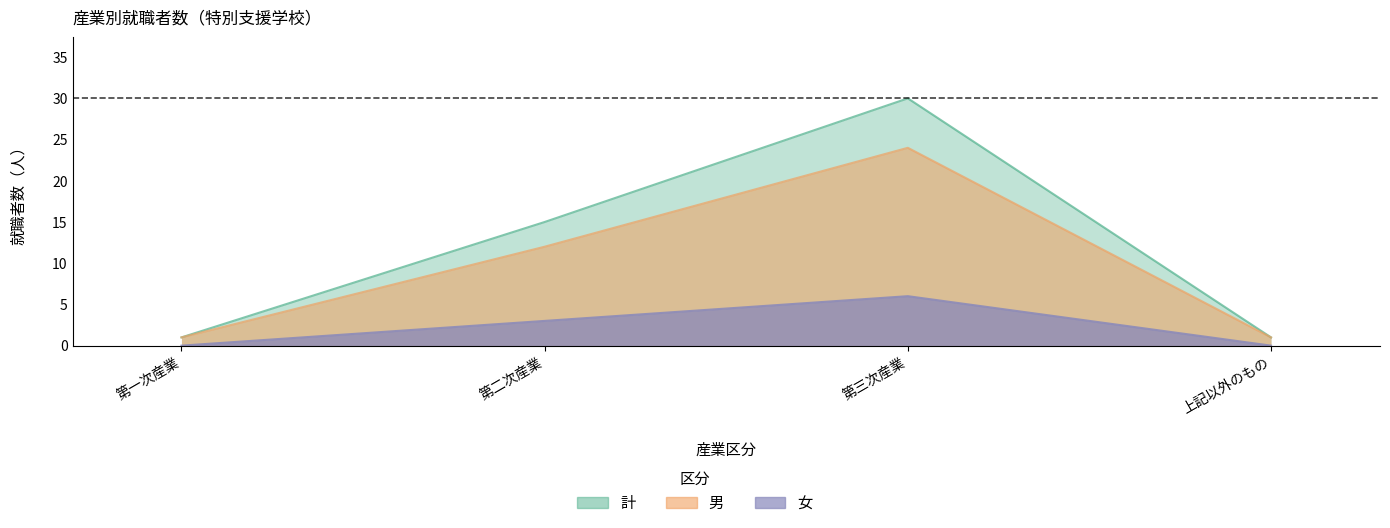

Is the value of 女 at 上記以外のもの greater than the value of 男 at 第三次産業?

No